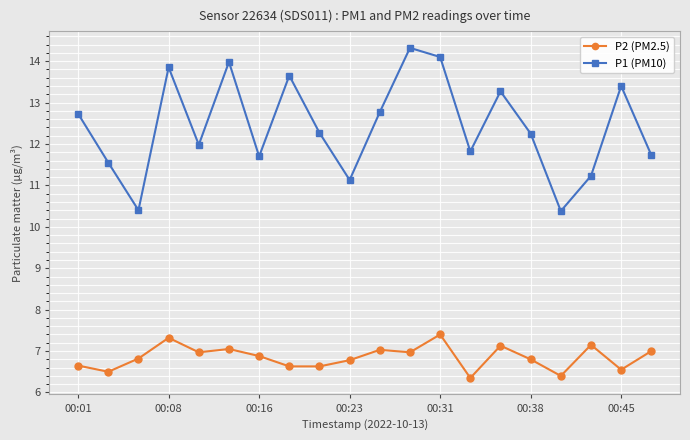

List the series in order of their overall mean, highest first.

P1 (PM10), P2 (PM2.5)